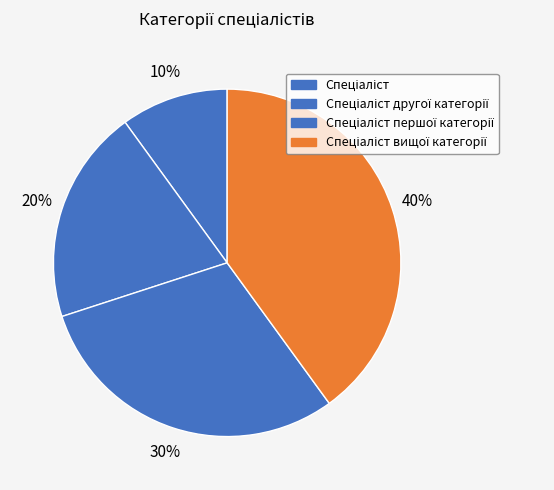

To the nearest percent, what is the average slice percentage?

25%